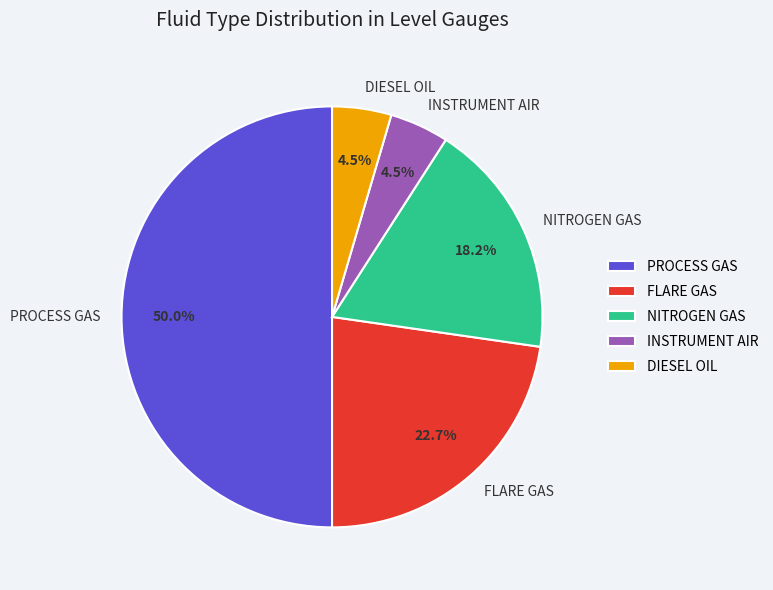

To the nearest percent, what portion does PROCESS GAS represent?

50%